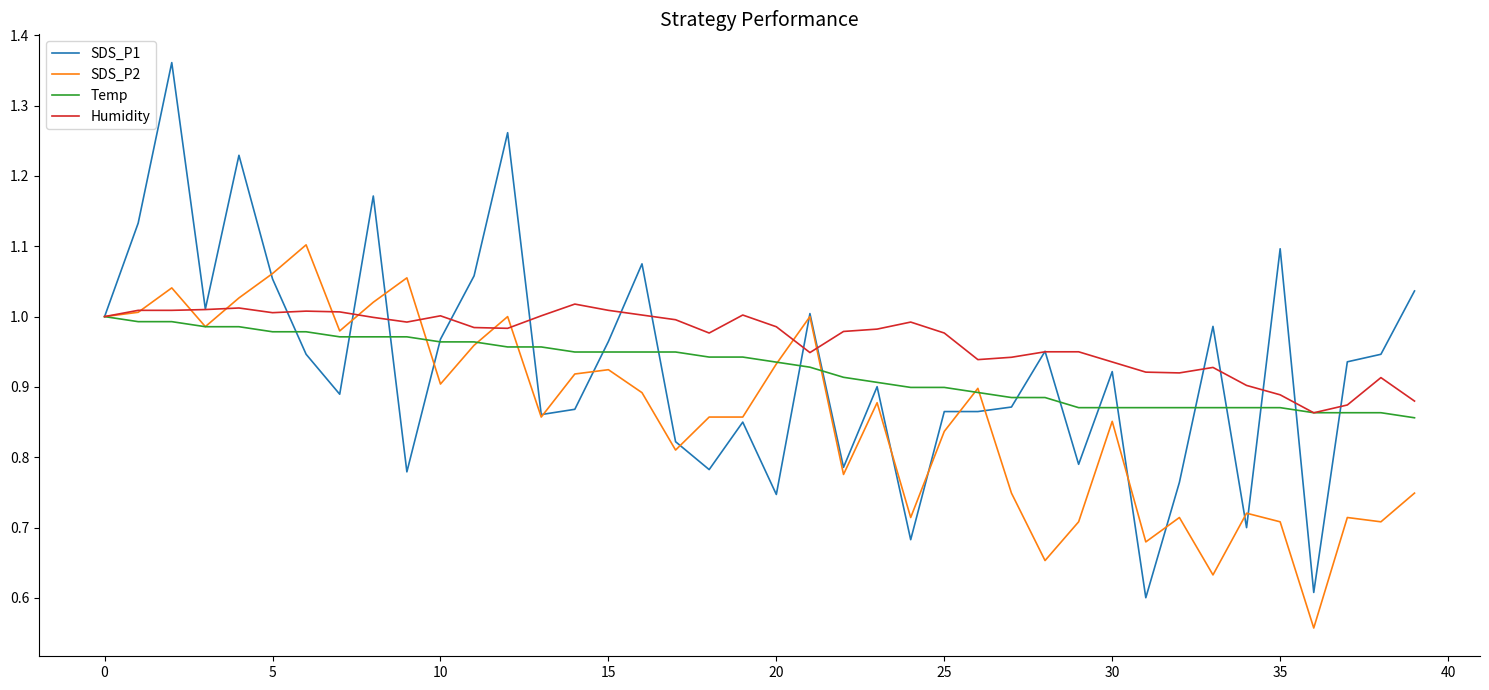

Which series has the widest spread of values?

SDS_P1